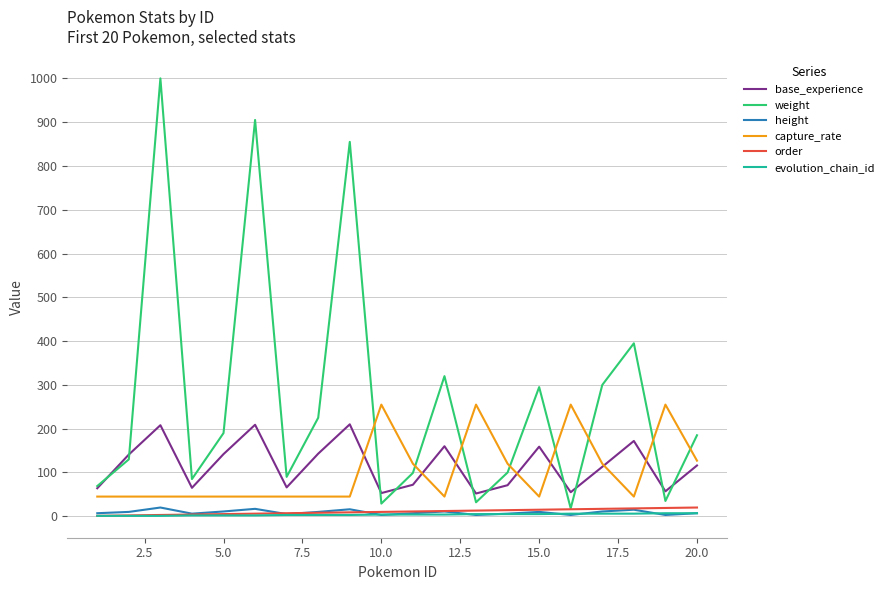

What is the highest value of the base_experience series?

210